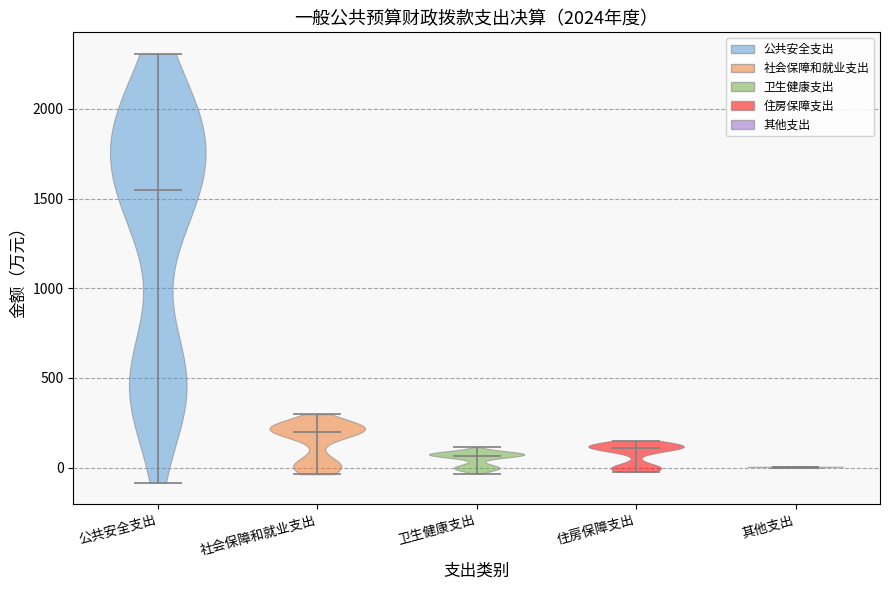

Reading left to right, read every violin against the y-axis: where its median line is, and the lowest and highest points it reaches. The values are not printed on the chart, so give them approximately, as read against the axis.

公共安全支出: median line 1550, lowest point -100, highest point 2300
社会保障和就业支出: median line 200, lowest point -50, highest point 300
卫生健康支出: median line 50, lowest point -50, highest point 100
住房保障支出: median line 100, lowest point 0, highest point 150
其他支出: median line 0, lowest point 0, highest point 0